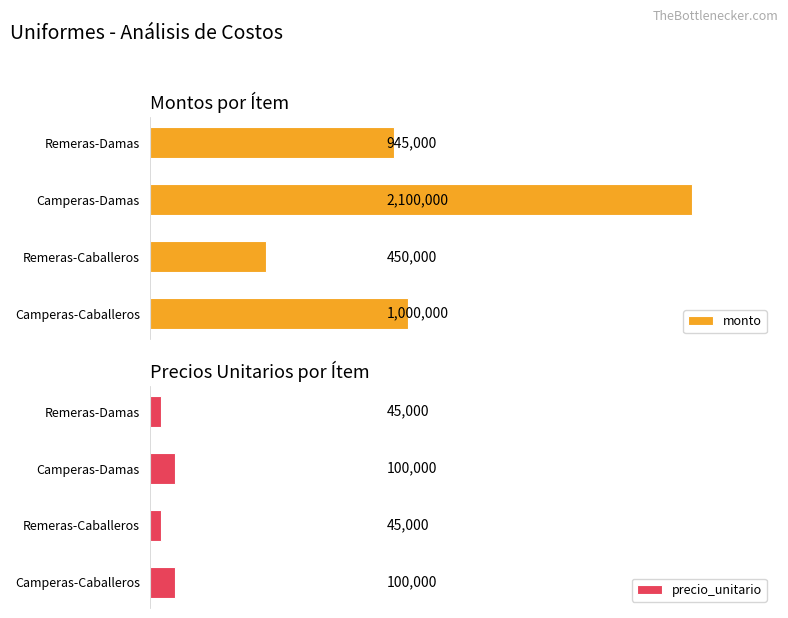

How many values in the precio_unitario series are below 100000?

2